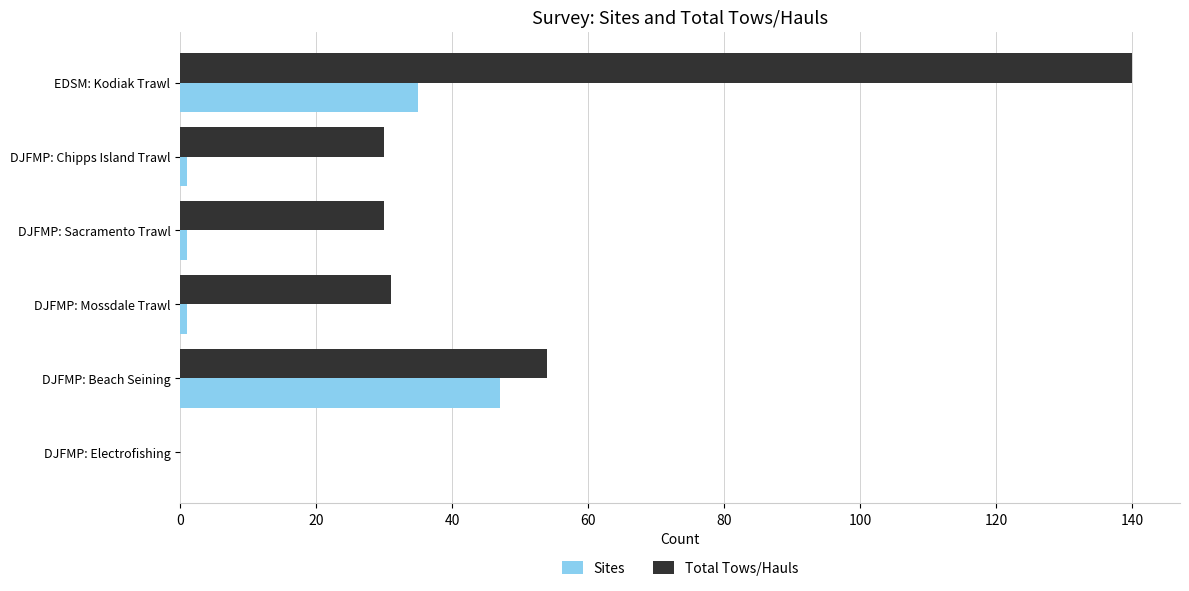

What is the maximum value for Total Tows/Hauls?

140